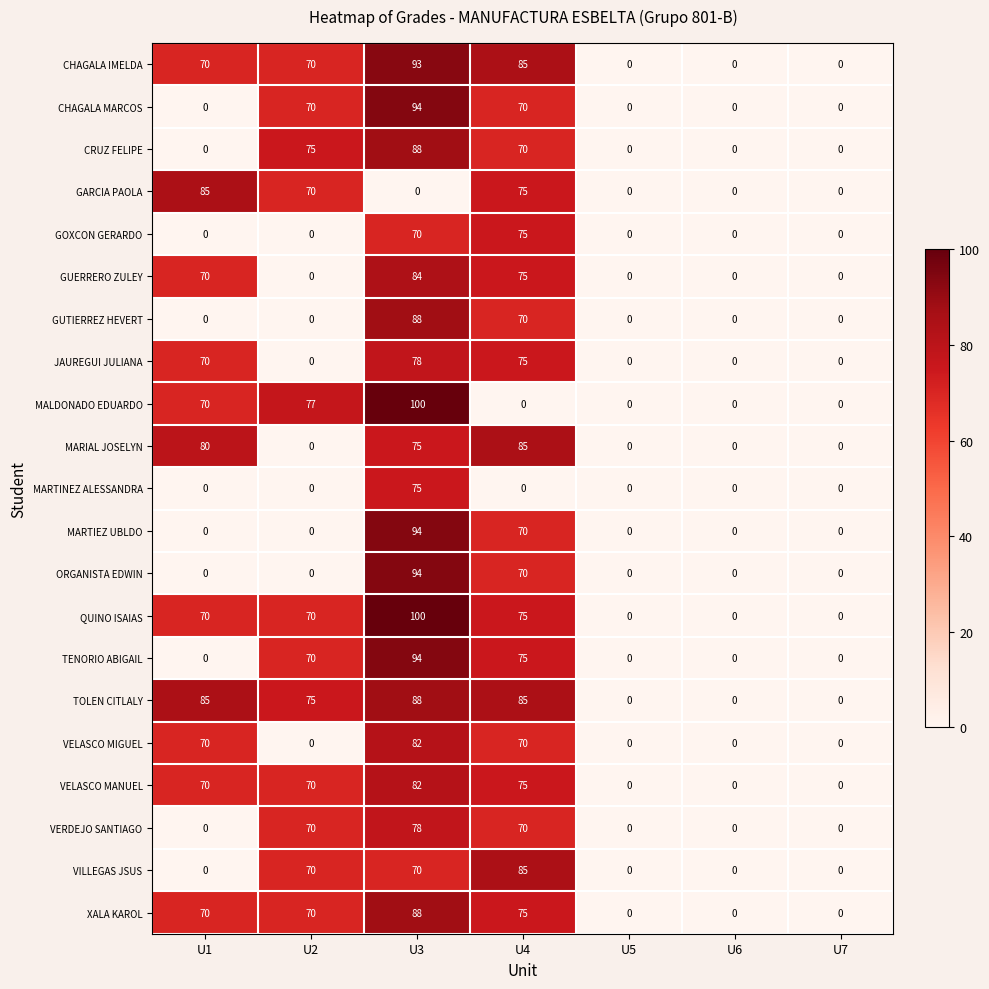

What is the difference between the maximum and second lowest values in the CHAGALA MARCOS series?

94